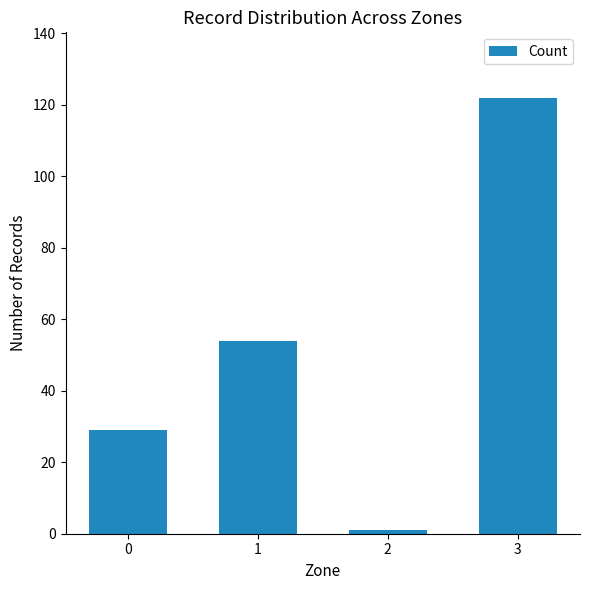

What is the value of the 4th bar from the left?

122